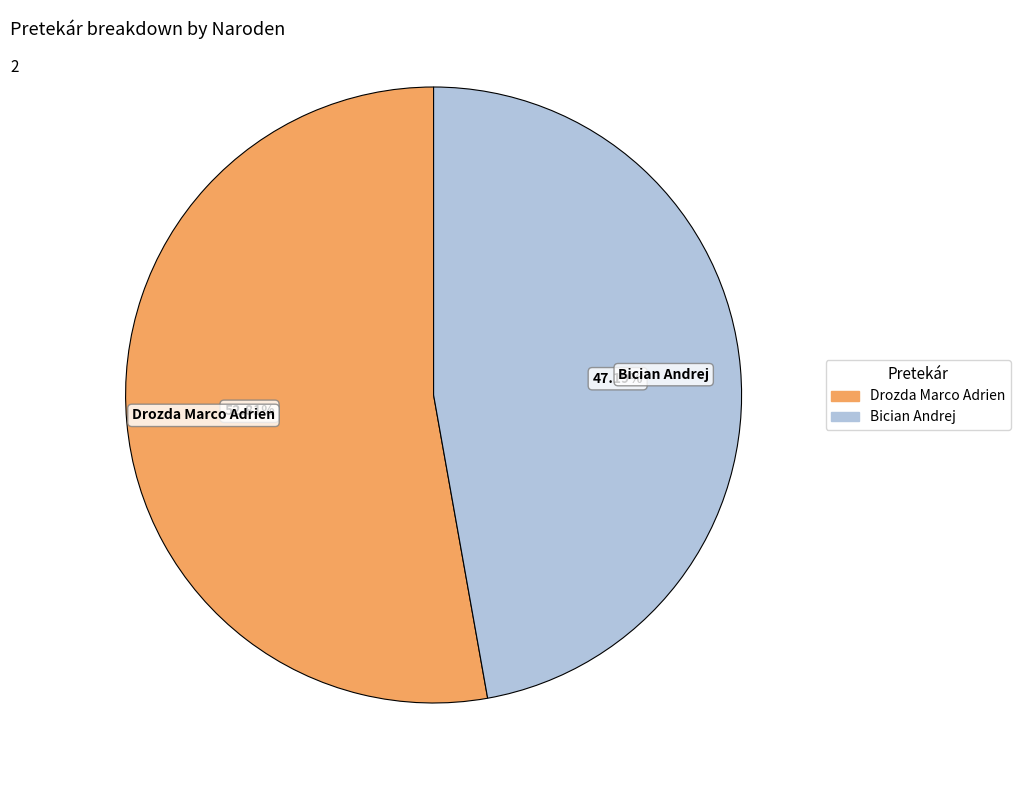

Approximately how many times larger is the value at Drozda Marco Adrien compared to Bician Andrej?

1.1